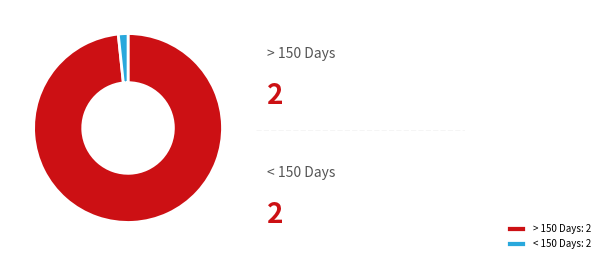

Which category has the biggest portion of the pie?

> 150 Days: 2